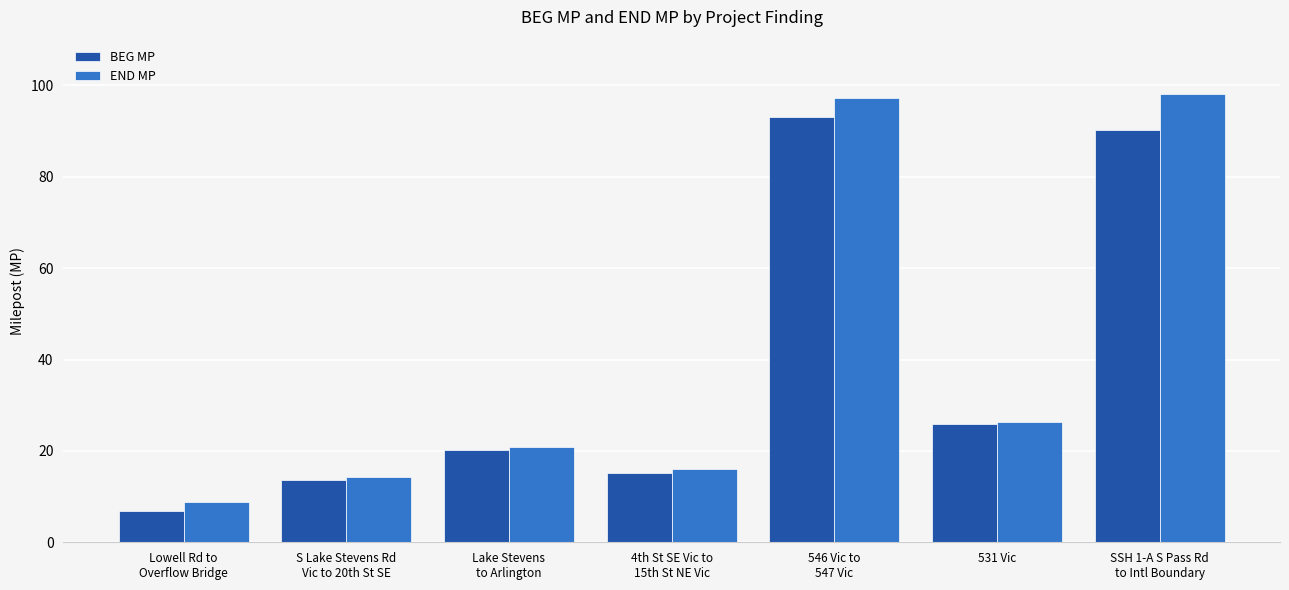

Which series has the largest range (max minus min)?

END MP